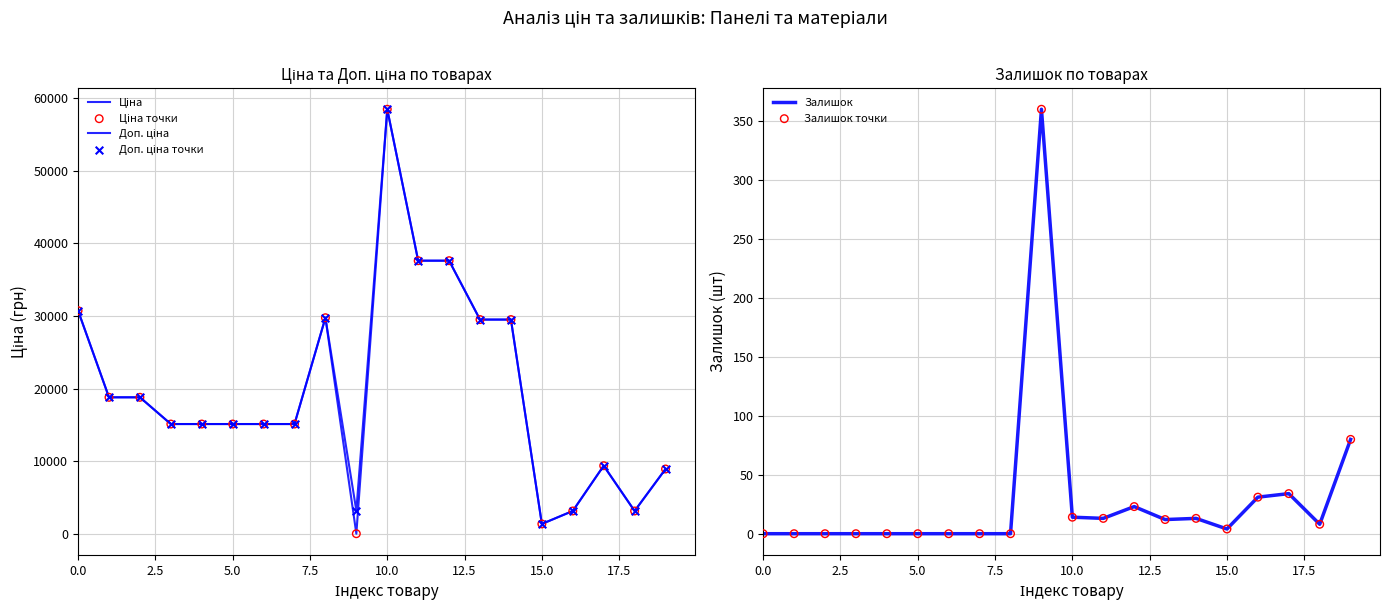

At how many categories does at least one series exceed 8481?

16